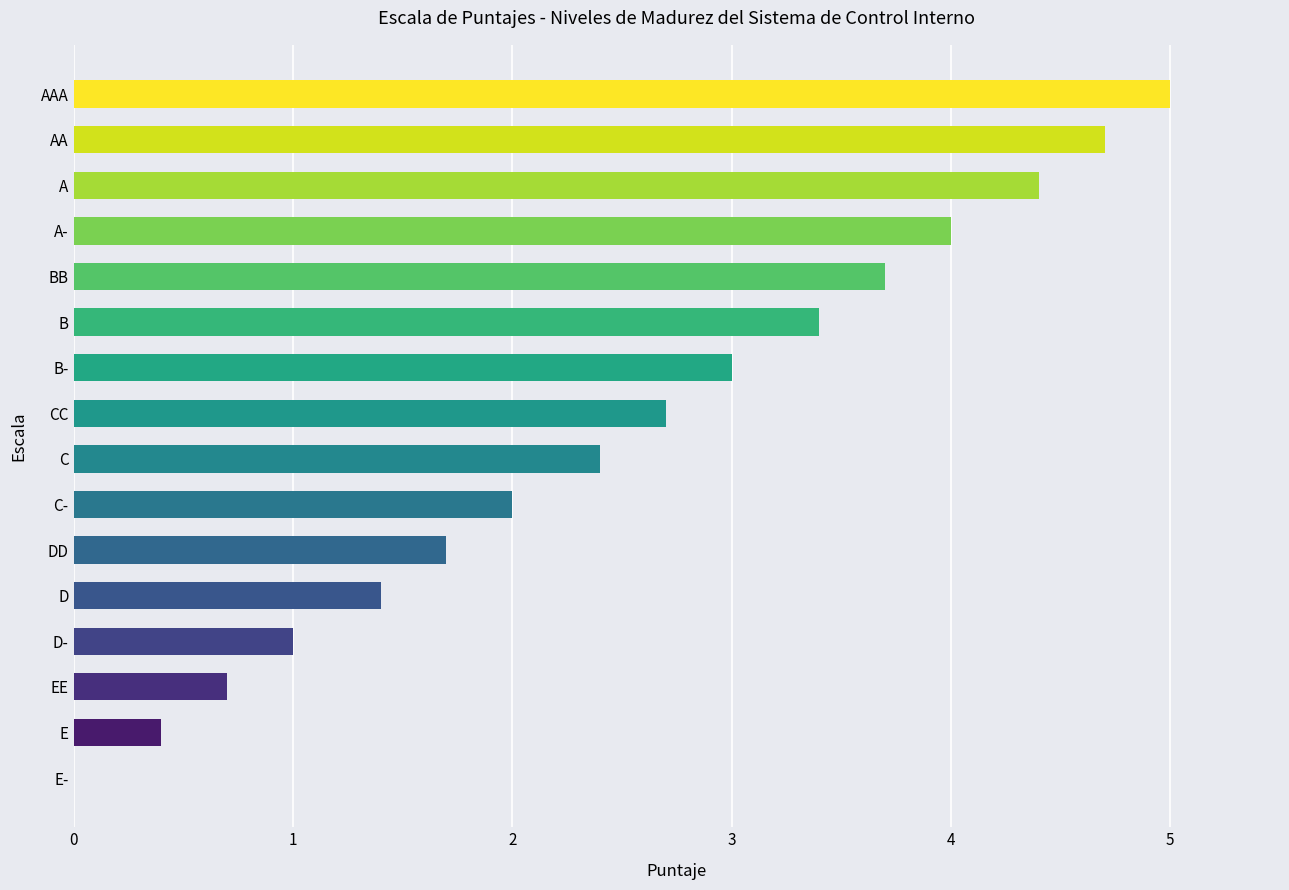

Between D and E-, which is larger?

D